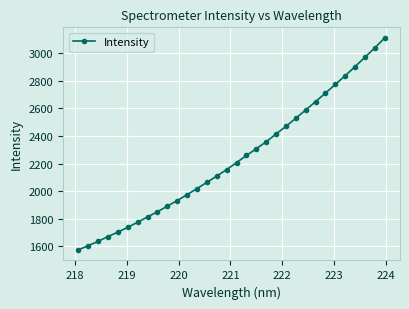

What is the sum of all values?

71641.2